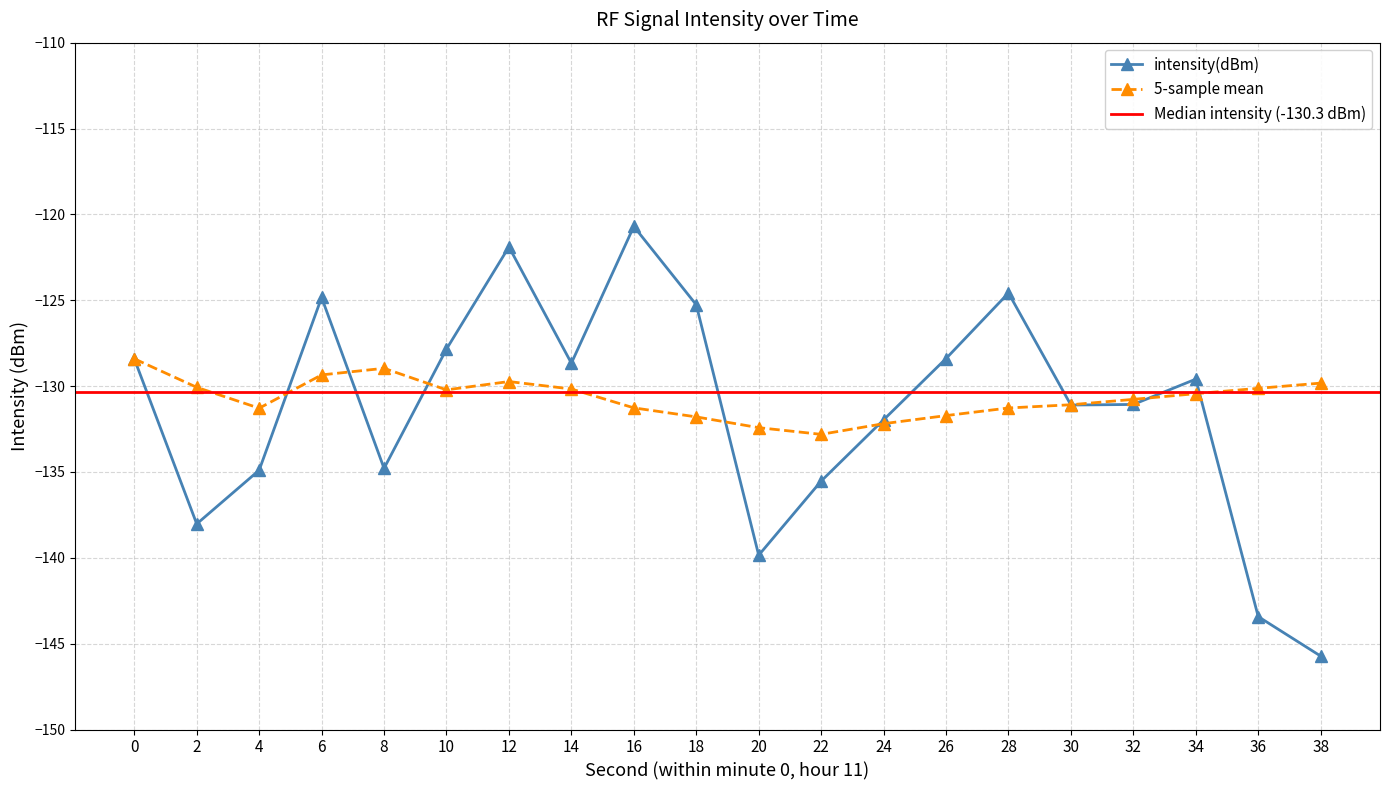

At which label does intensity(dBm) reach its minimum?

38